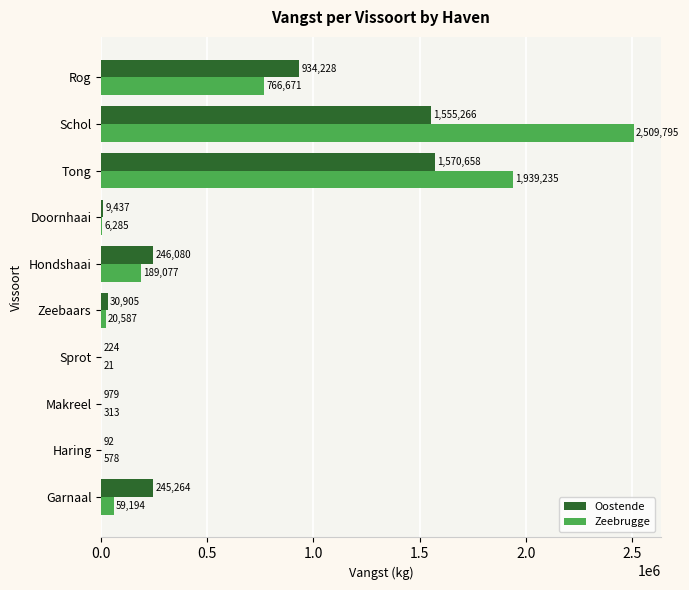

What is the average value of the Oostende series?

459313